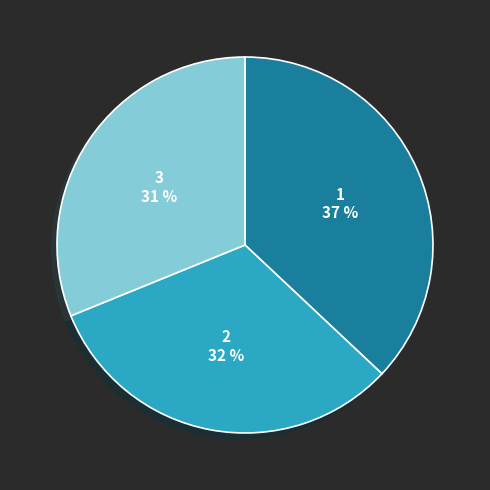

To the nearest percent, what is the combined percentage of 2 and 3?

63%